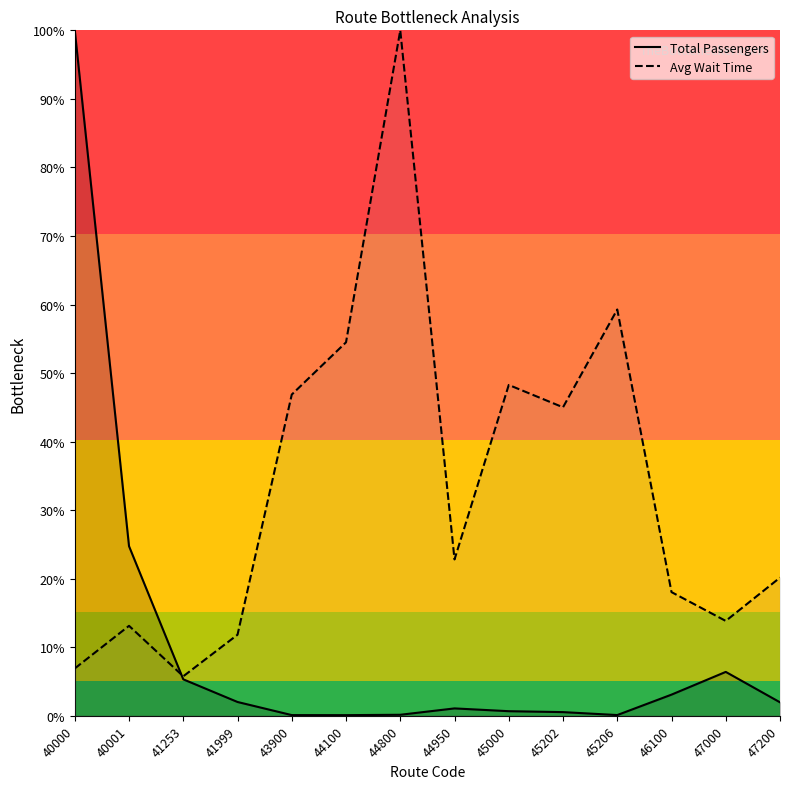

Where does the Avg Wait Time series first go above 22?

43900